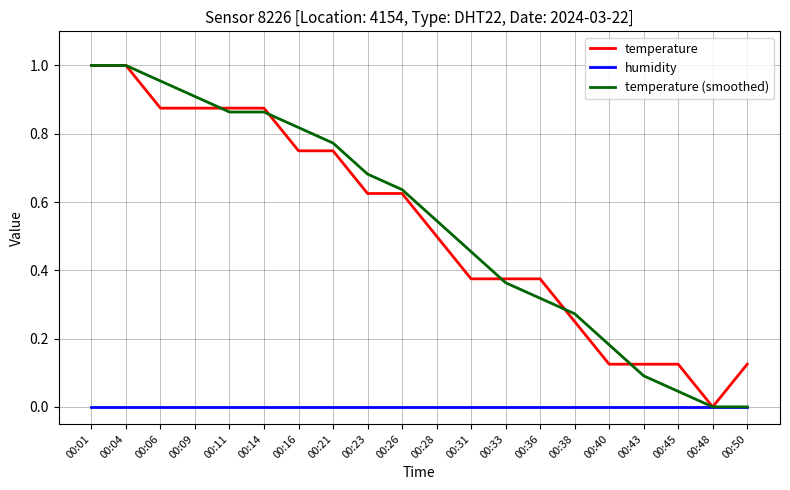

Is it true that humidity equals 0.0 at 00:33?

True